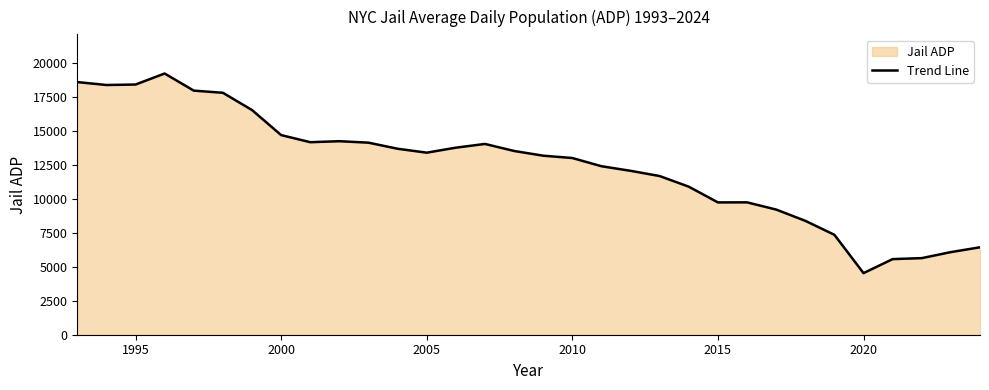

How many lines are shown in the chart?

1